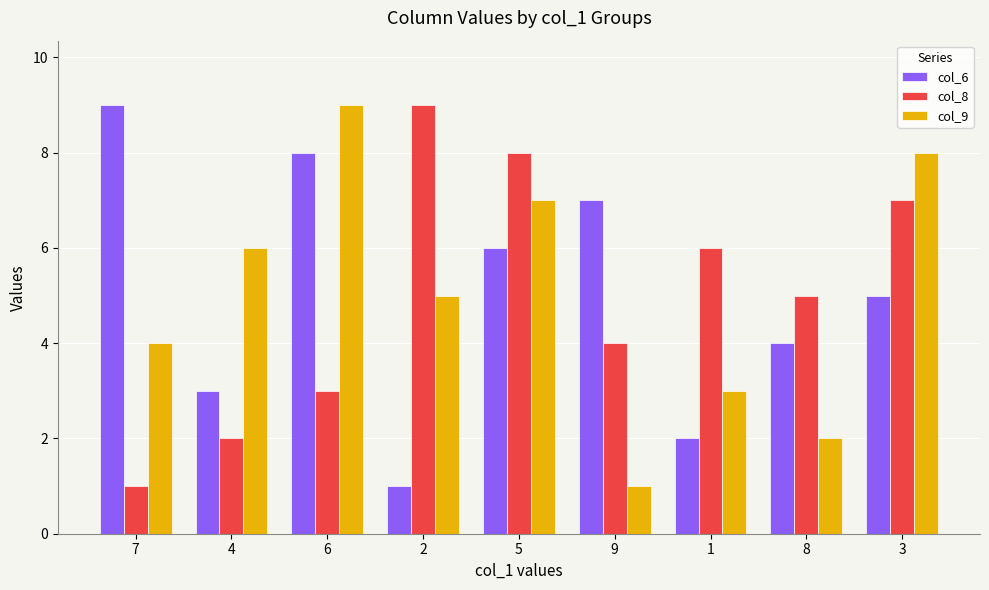

Between 5 and 9, which series saw the biggest shift?

col_9